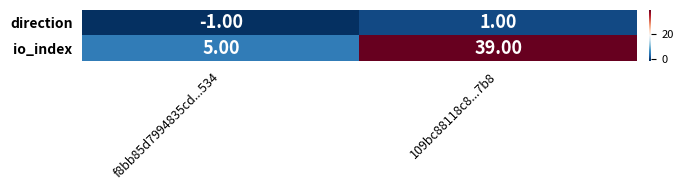

At how many categories does at least one series exceed 15?

1